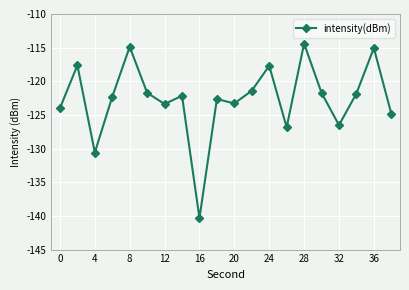

What is the average value?

-122.7